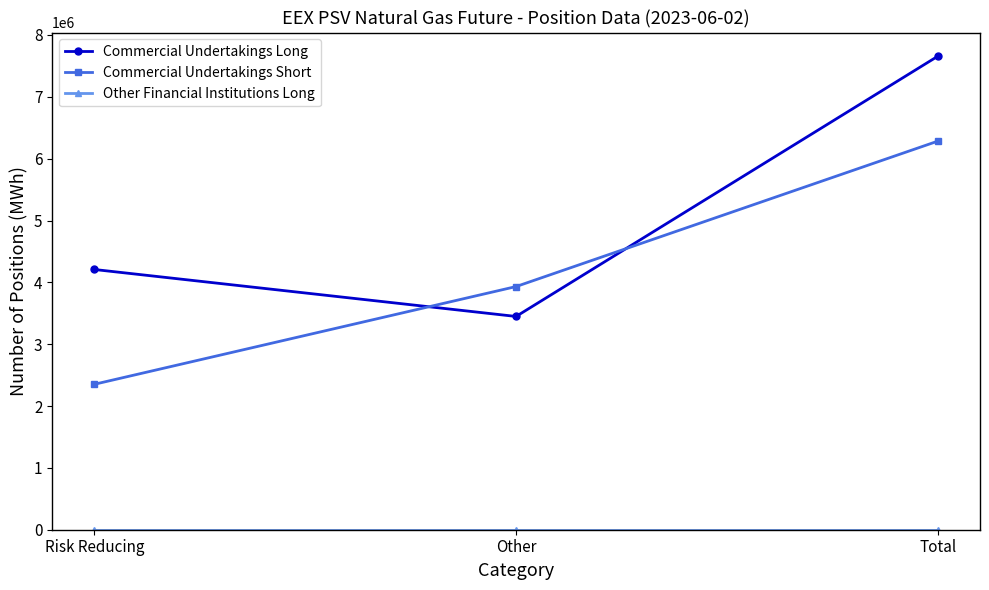

Count the Commercial Undertakings Short values in the range 2351496 to 6283440.

3